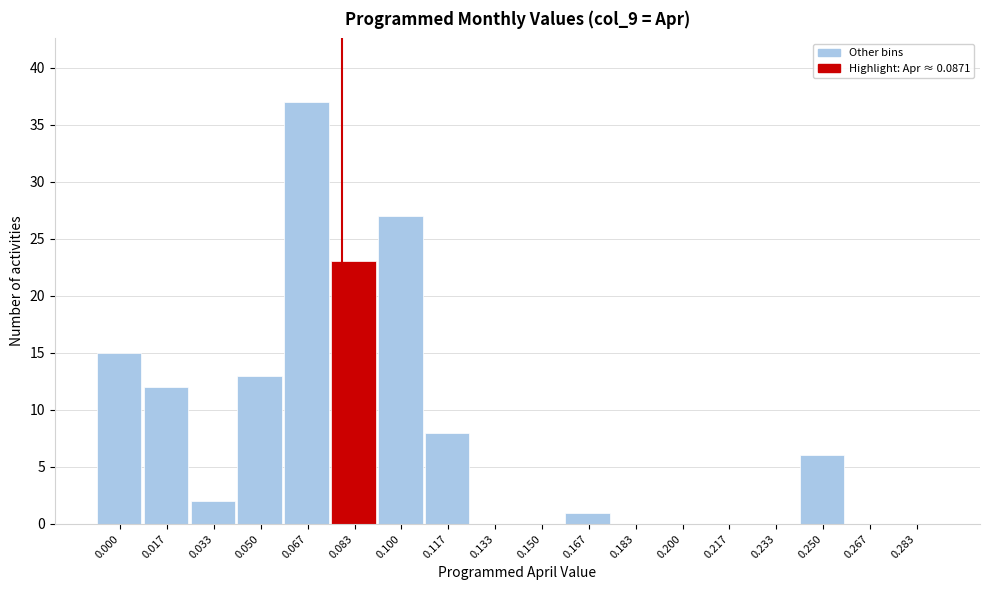

Reading right to left, transcribe all the data shown in this chart.

0.283=0	0.267=0	0.250=6	0.233=0	0.217=0	0.200=0	0.183=0	0.167=1	0.150=0	0.133=0	0.117=8	0.100=27	0.083=23	0.067=37	0.050=13	0.033=2	0.017=12	0.000=15